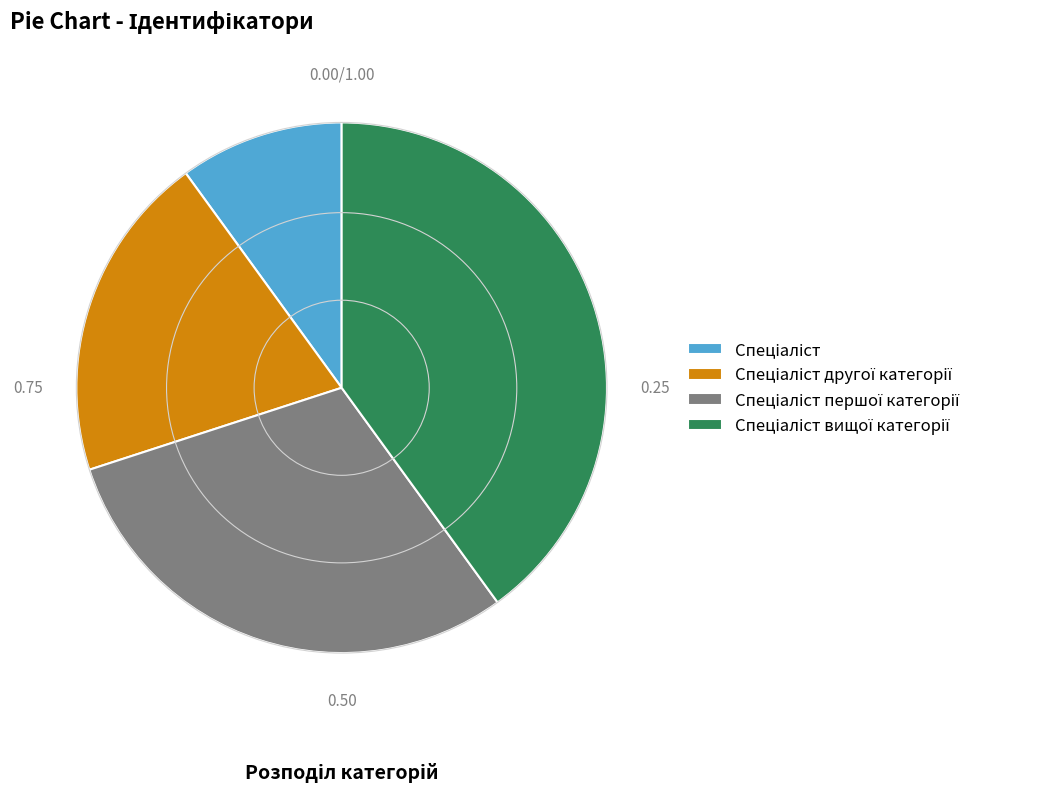

Does any single category account for the majority?

No